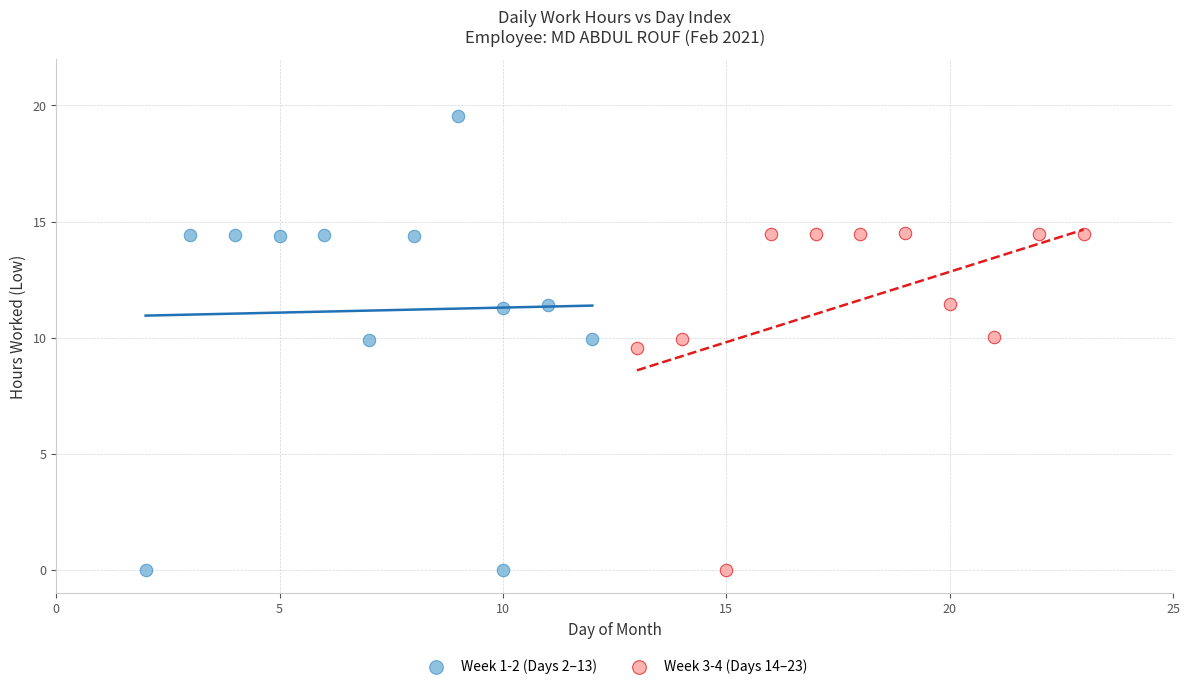

Which series contains the highest Y value?

Week 1-2 (Days 2–13)